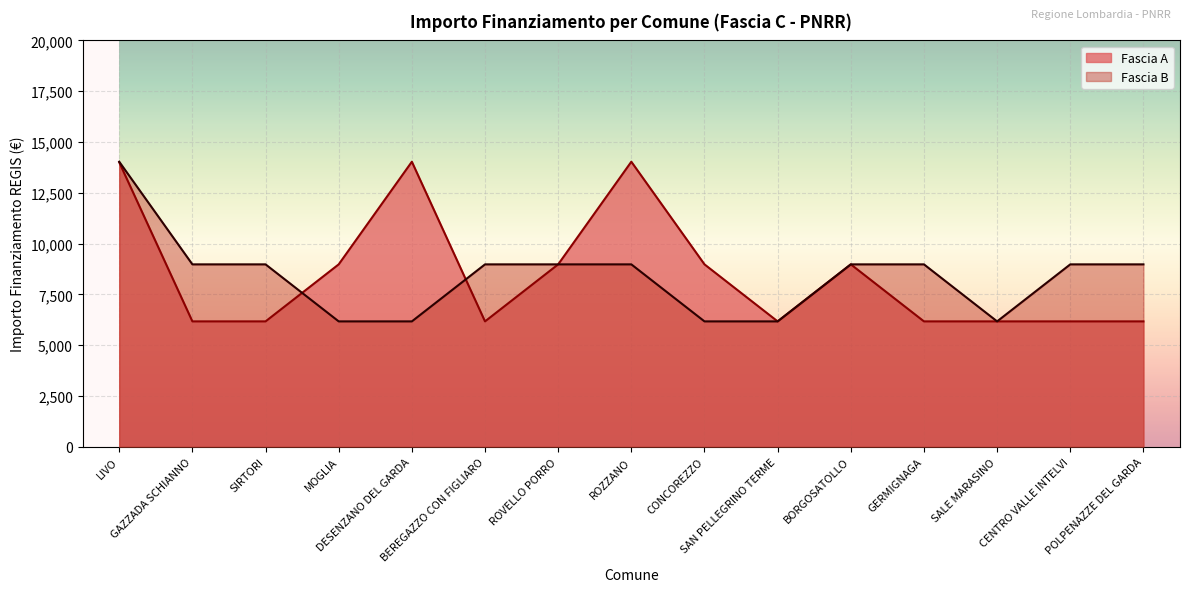

What is the value of the Fascia A point at the 2nd from the left?

6173.2